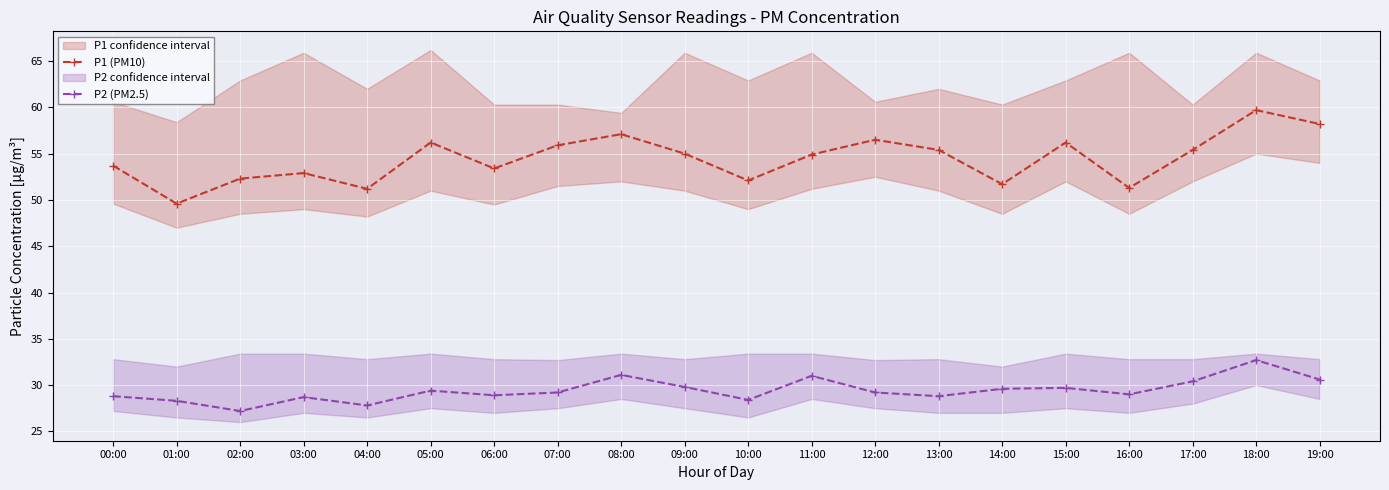

Reading left to right, what are all the values shown in this chart?

P1 (PM10): 53.7	49.6	52.3	52.9	51.2	56.2	53.4	55.9	57.1	55.0	52.1	54.9	56.5	55.4	51.7	56.2	51.3	55.4	59.7	58.2
P2 (PM2.5): 28.8	28.3	27.2	28.7	27.8	29.4	28.9	29.2	31.1	29.8	28.4	31.0	29.2	28.8	29.6	29.7	29.0	30.4	32.7	30.6